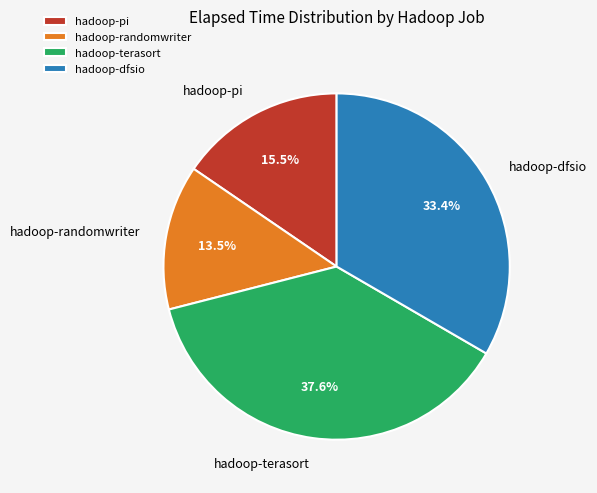

What is the ratio of the value at hadoop-pi to the value at hadoop-dfsio?

0.5